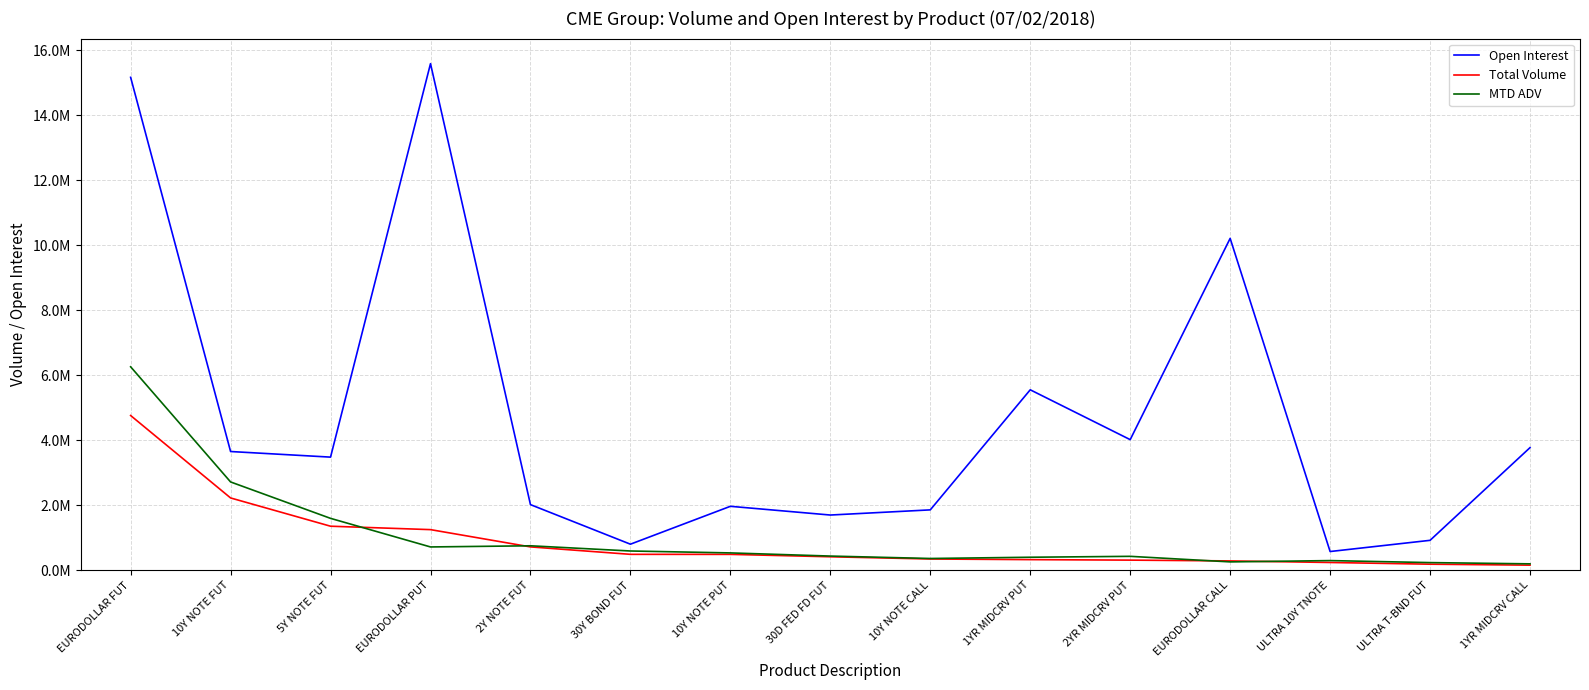

Does the chart display data point markers on the line(s)?

No